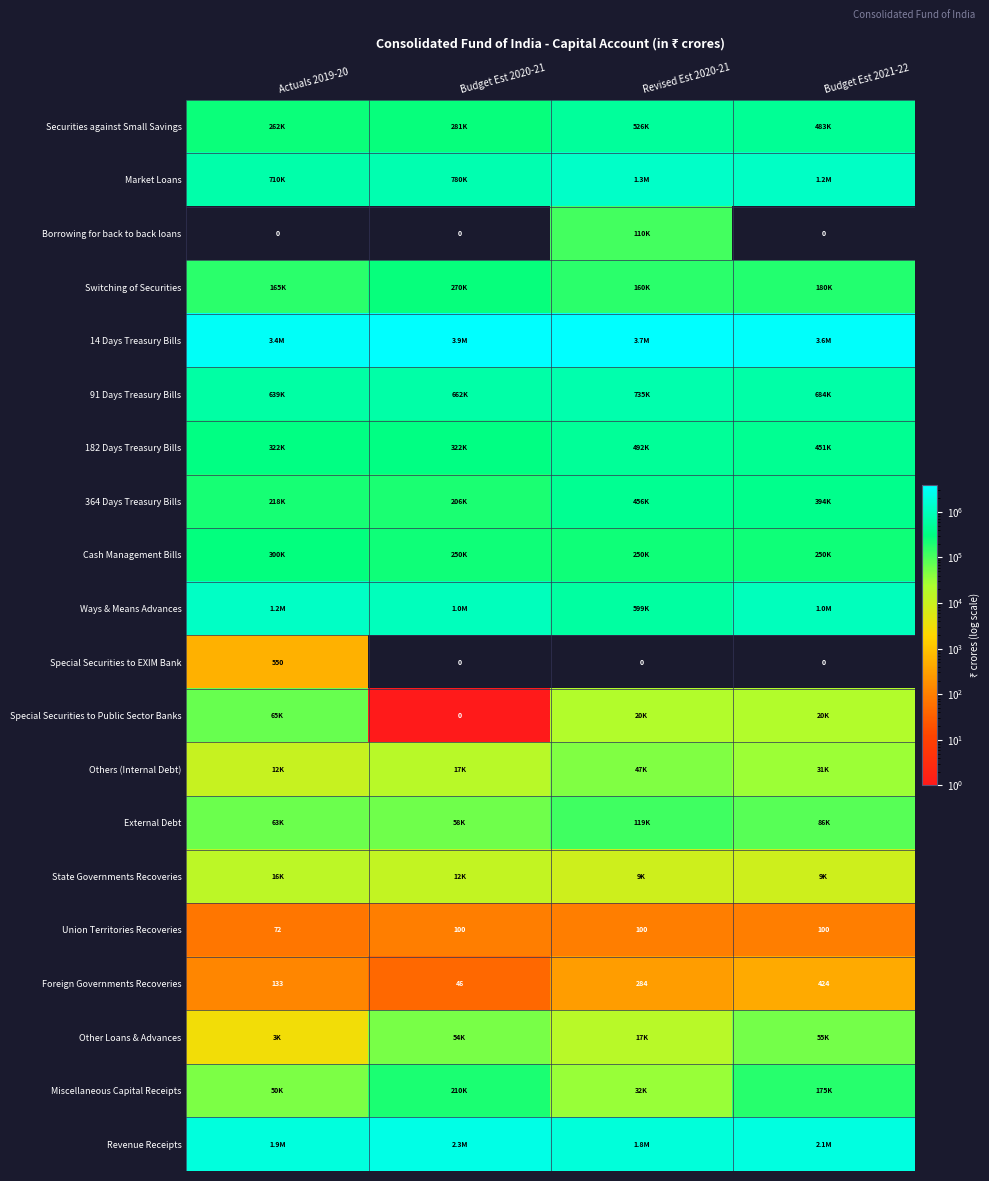

What is the difference between the highest and lowest values at Revised Est 2020-21?

3690707.3